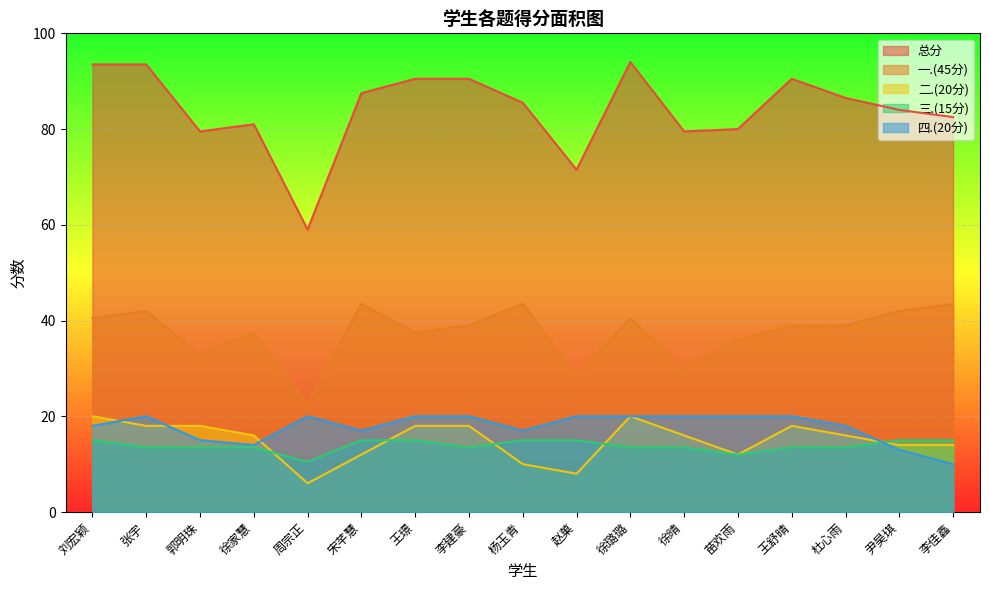

True or false: 一.(45分) and 二.(20分) intersect in this chart.

False